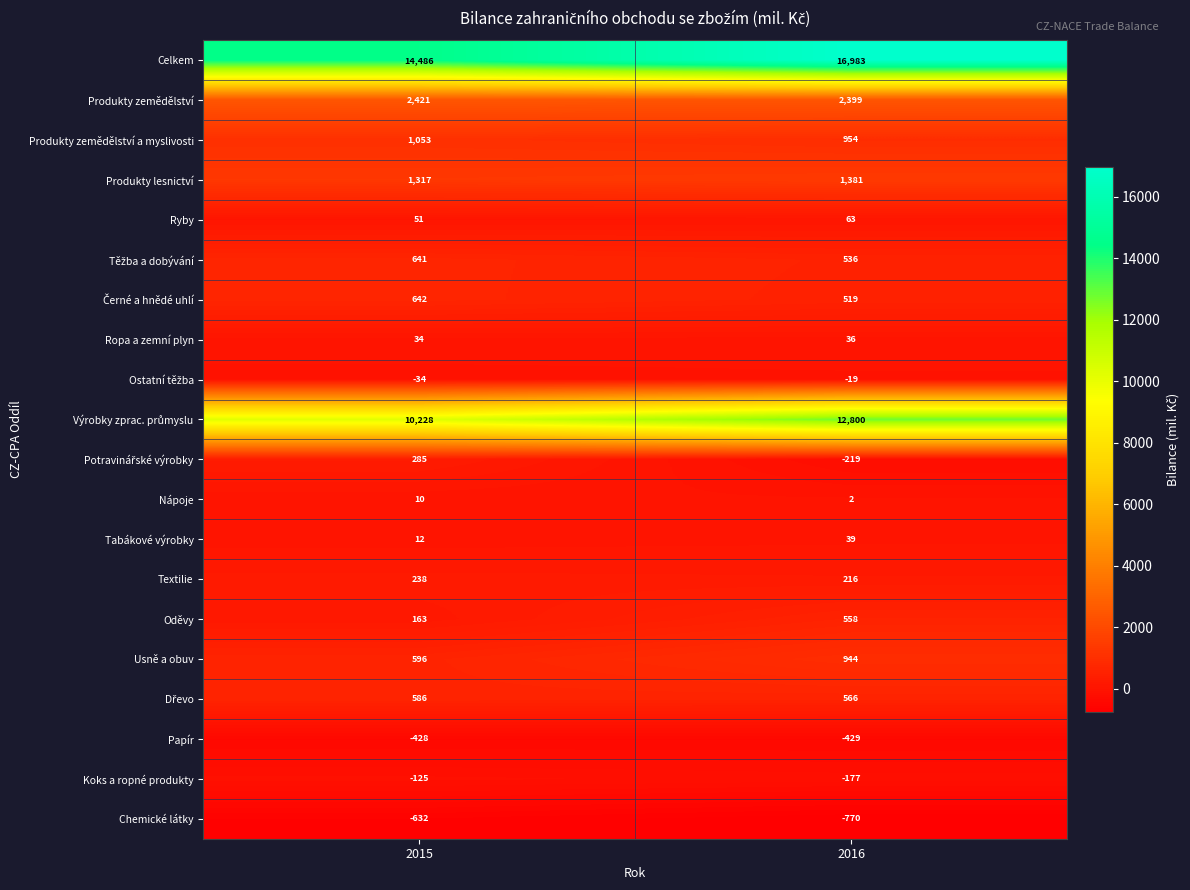

Is it true that Chemické látky equals -632 at 2015?

True